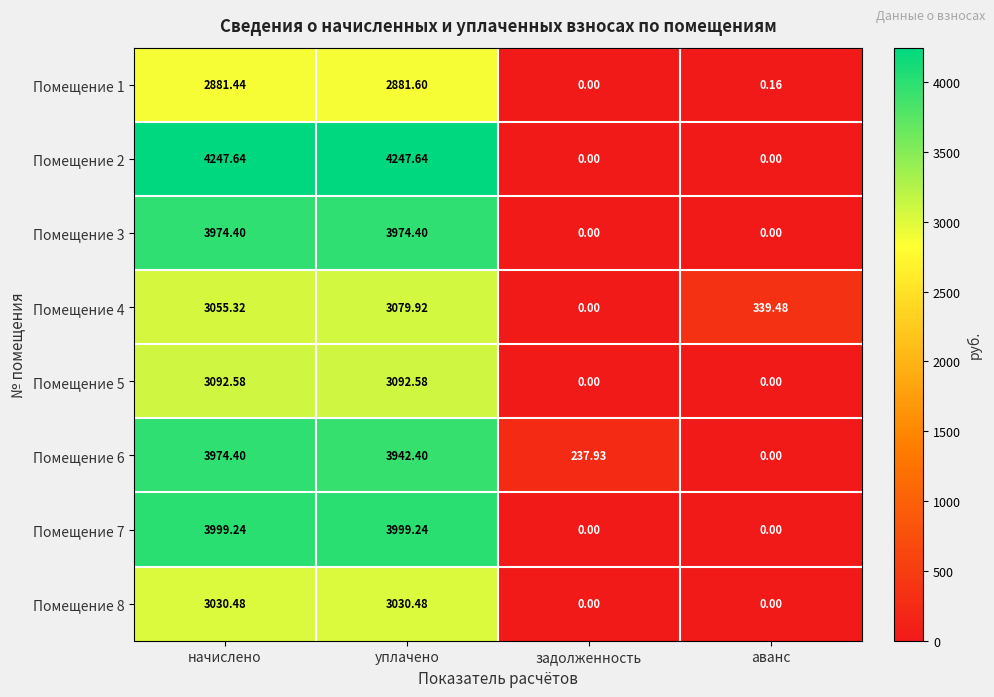

How many categories are shown in the chart?

4